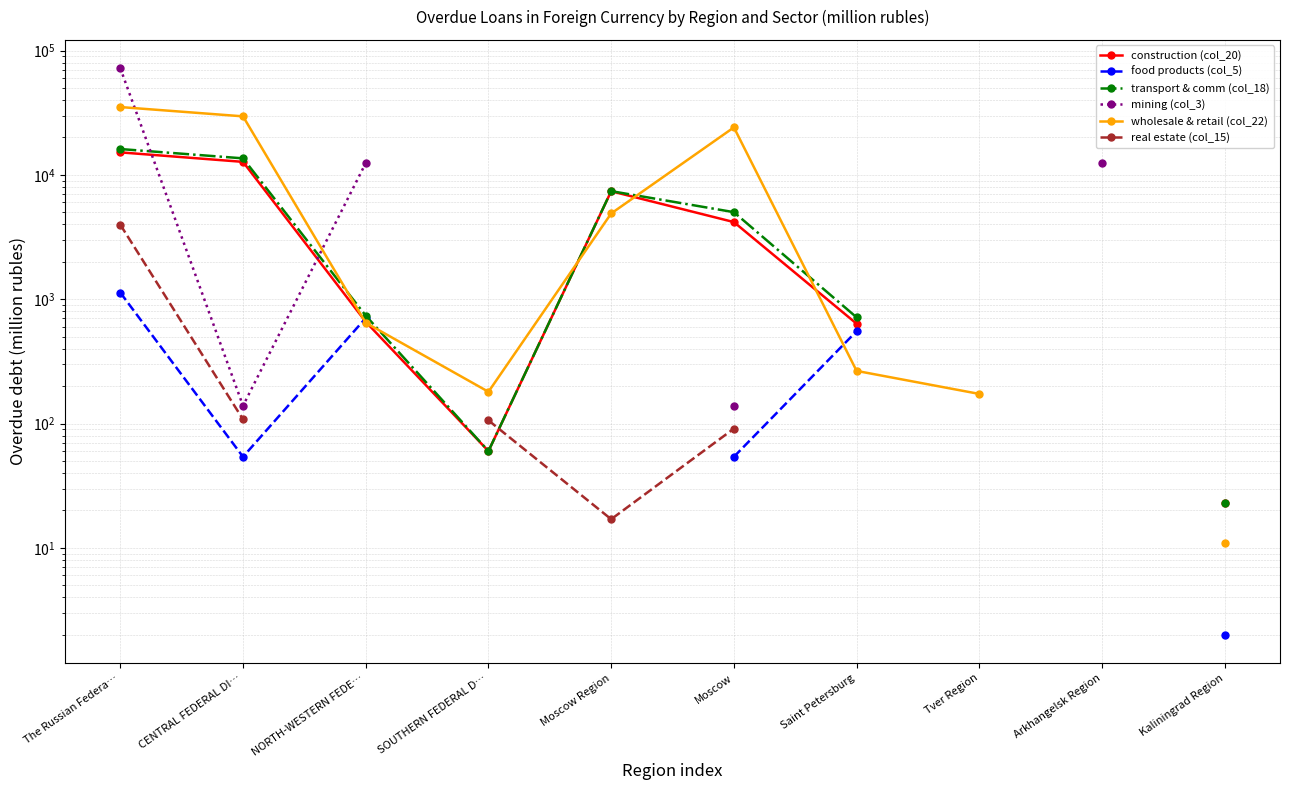

True or false: mining (col_3) and food products (col_5) intersect in this chart.

False